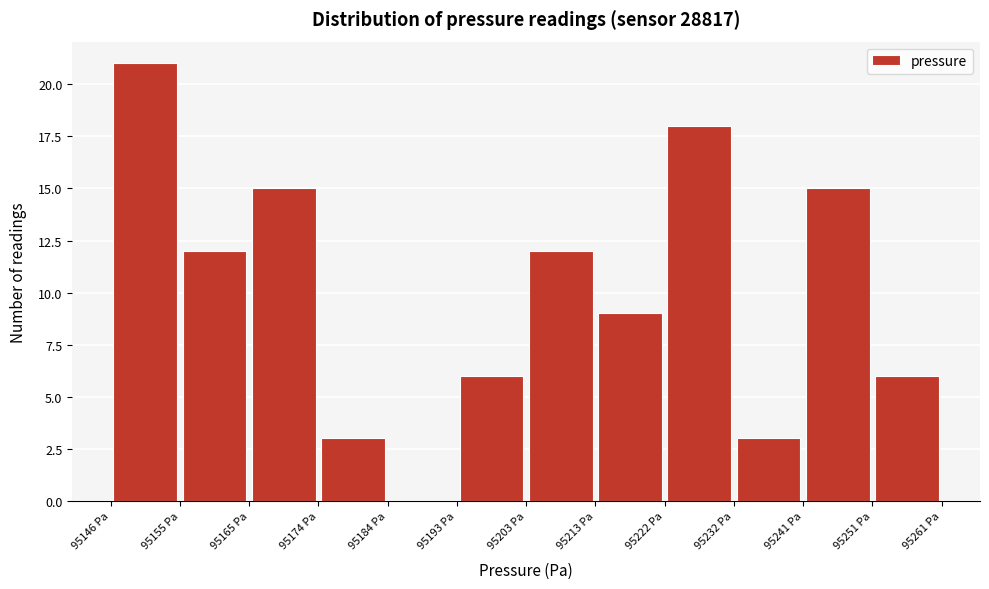

Over which range of the x-axis is the bar tallest?

95146 to 95155